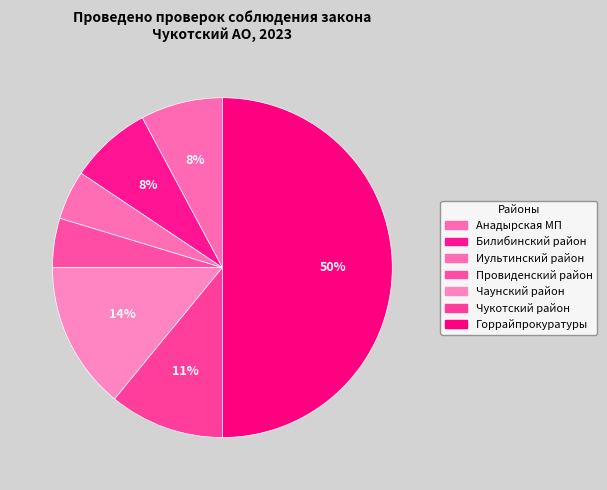

Count the number of slices in the pie.

7